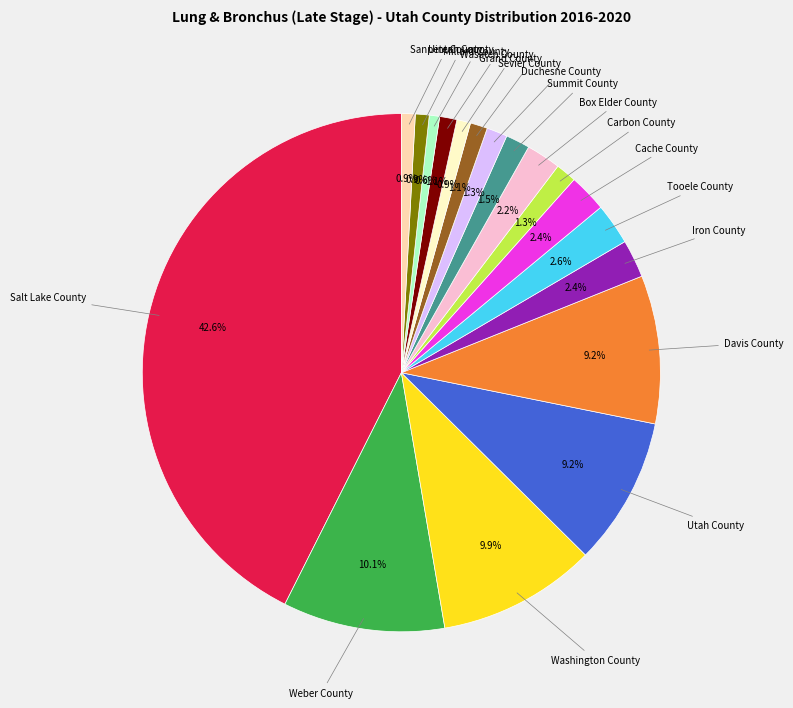

Does any single category account for the majority?

No